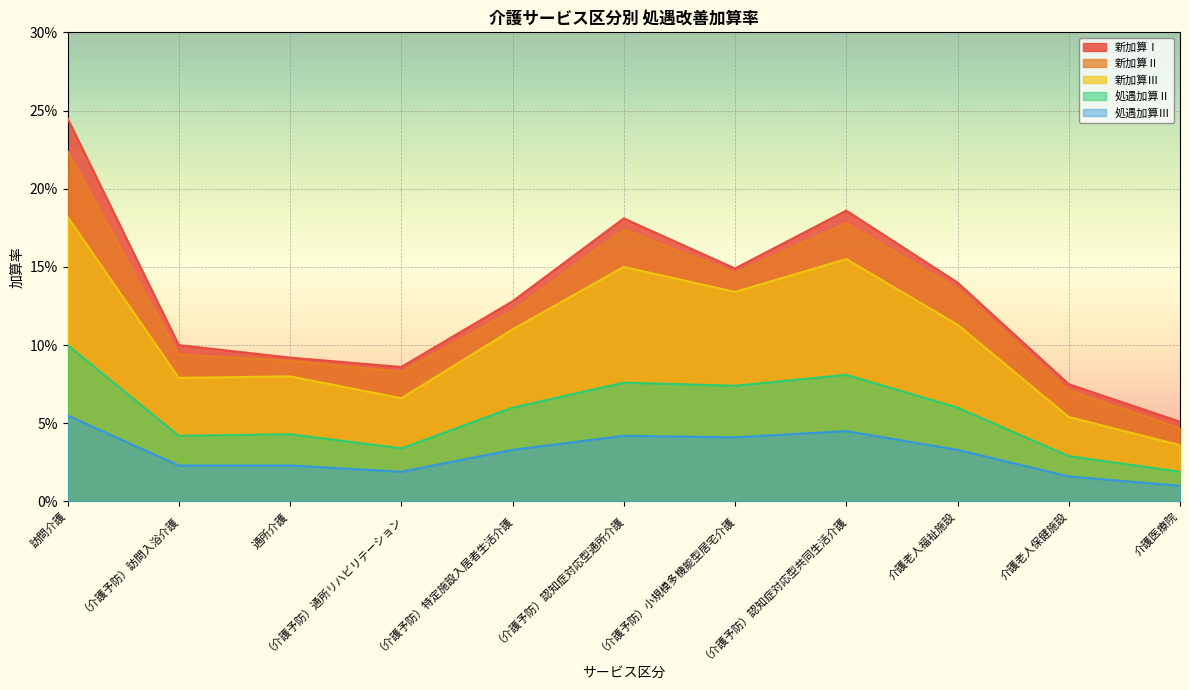

True or false: 新加算Ⅱ and 新加算Ⅲ cross at least once.

False